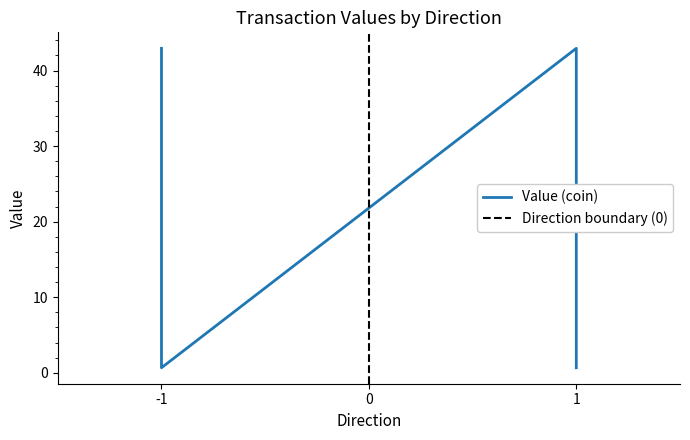

Does the chart display data point markers on the line(s)?

No